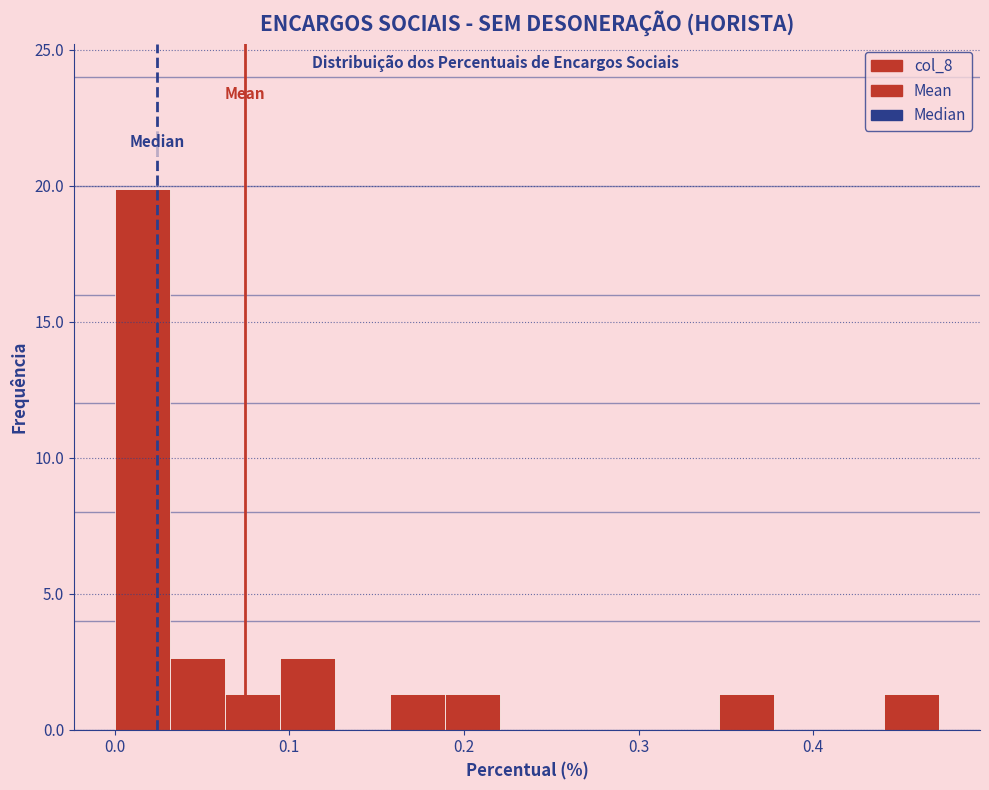

Read against the x-axis, roughly where is the centre of the tallest bar?

0.02